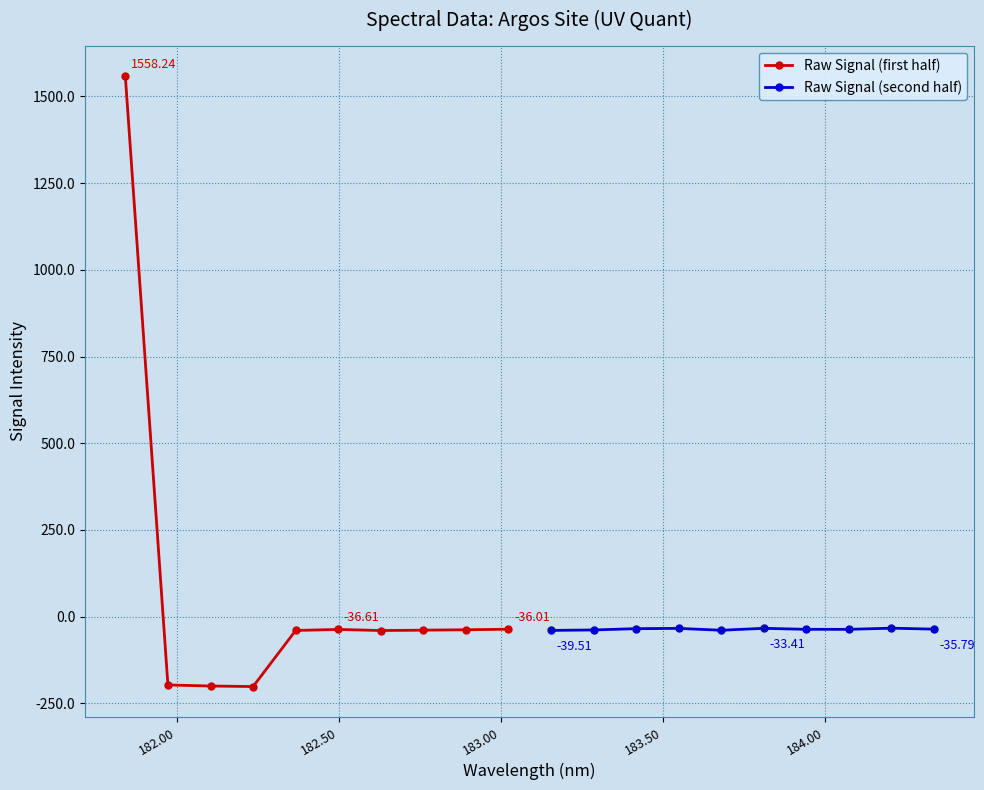

Which series has the widest spread of values?

Raw Signal (first half)